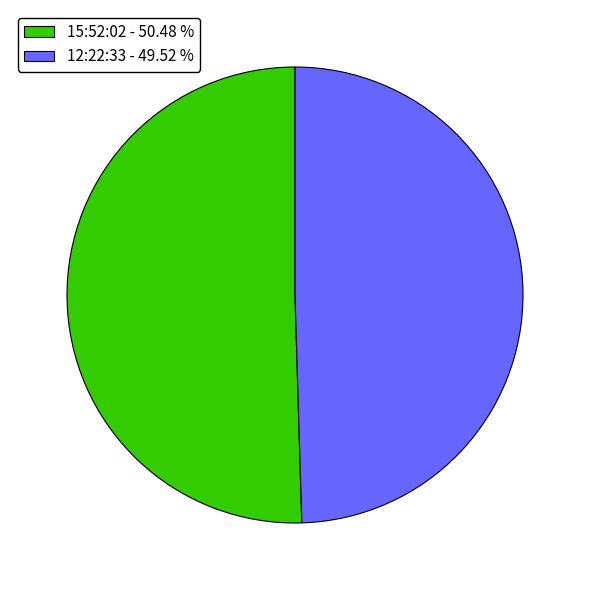

Does 12:22:33 account for over 50% of the chart?

No